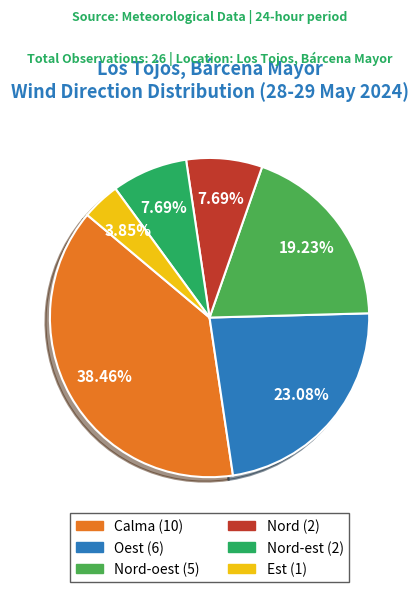

To the nearest percent, what is the average slice percentage?

17%